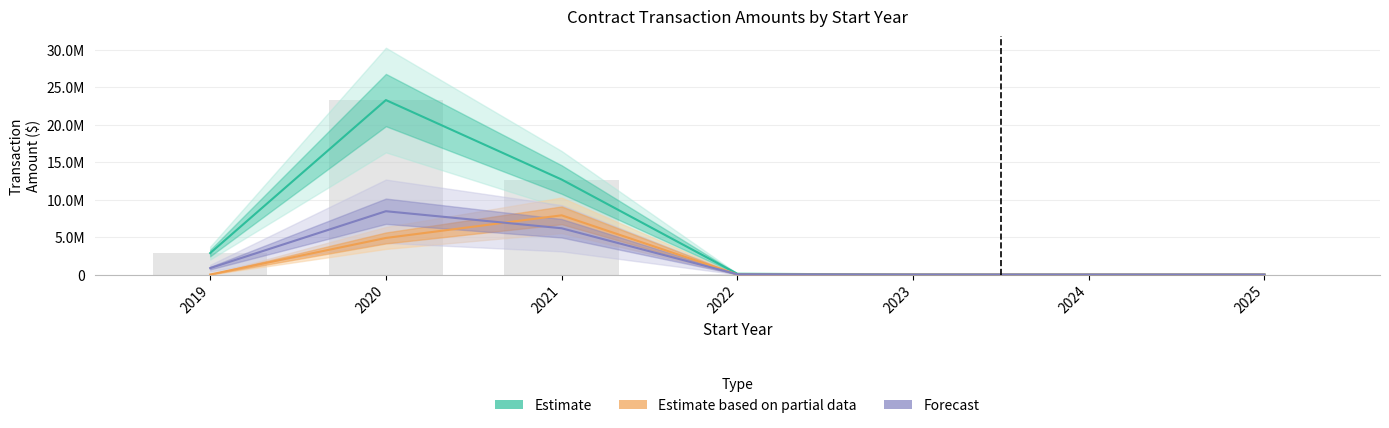

Does the chart contain any negative values?

No